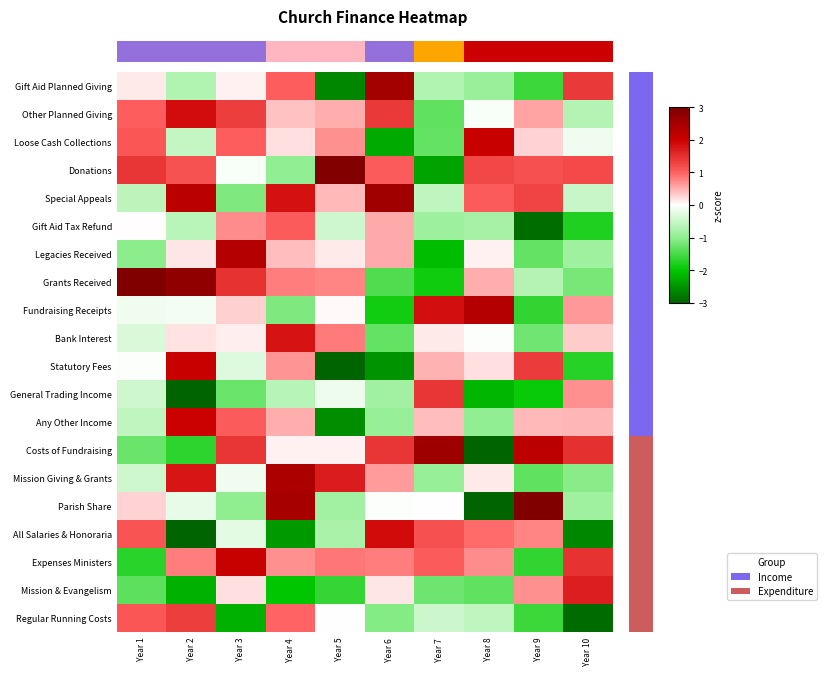

Count the number of categories in the chart.

10